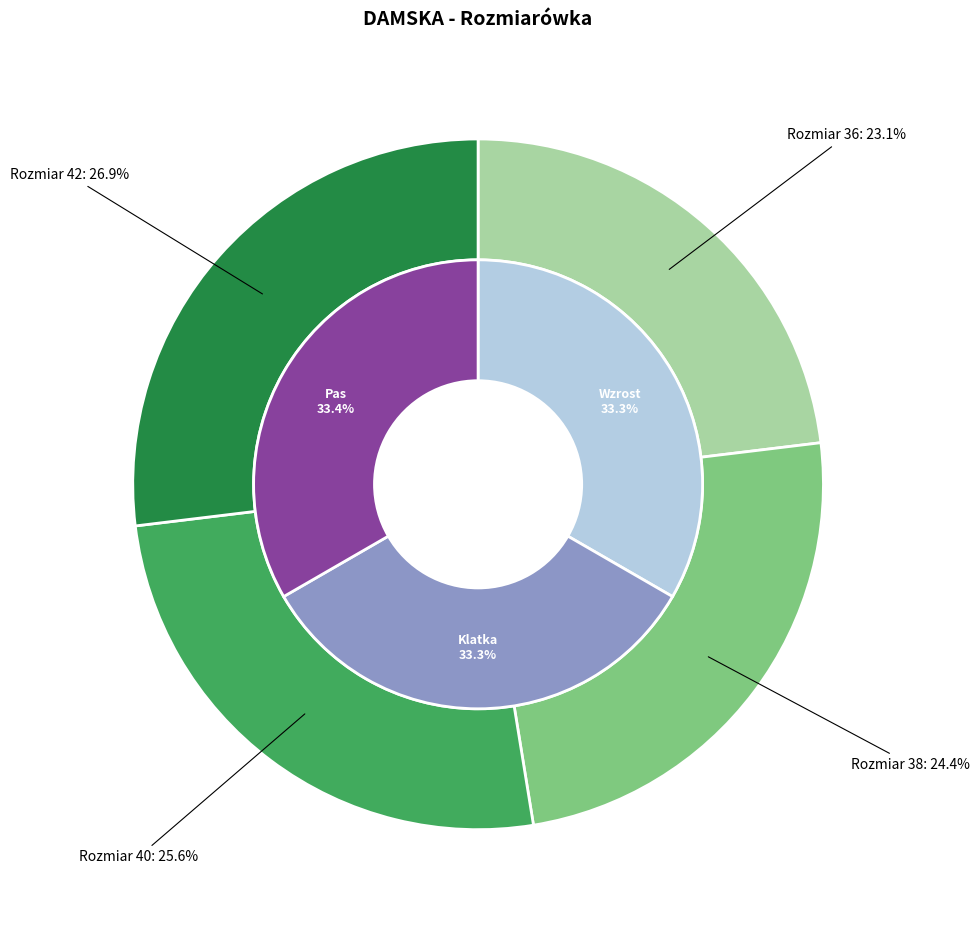

Which category has the smallest portion of the pie?

36